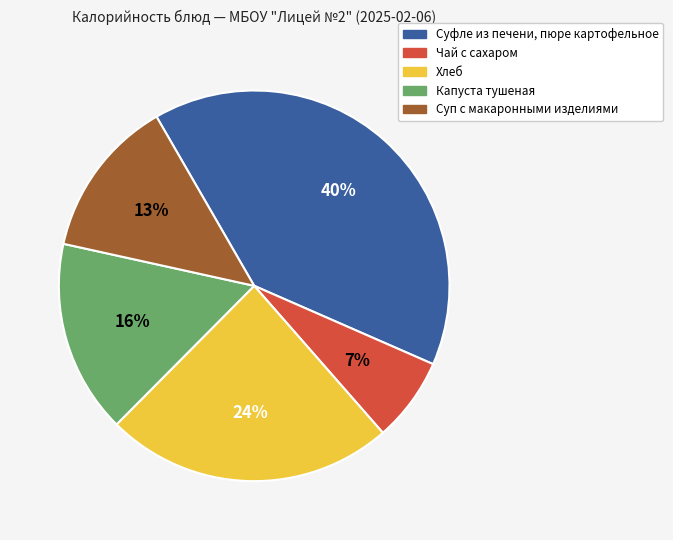

What percentage is the Хлеб slice, to the nearest percent?

24%